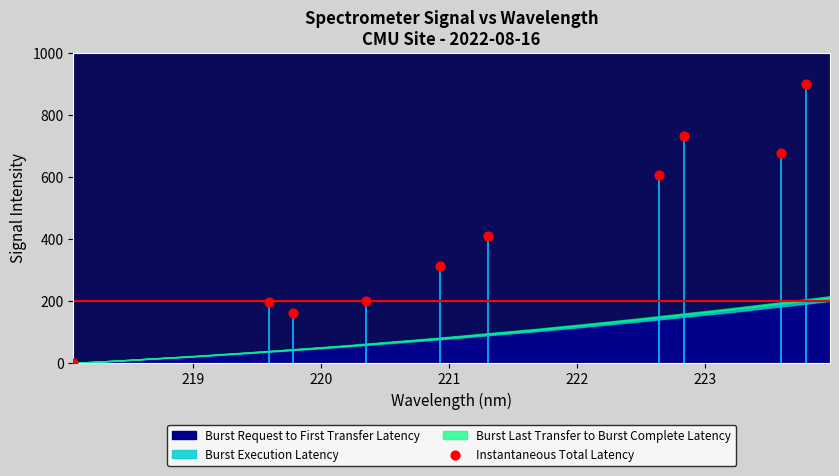

What is the average X value?

221.3